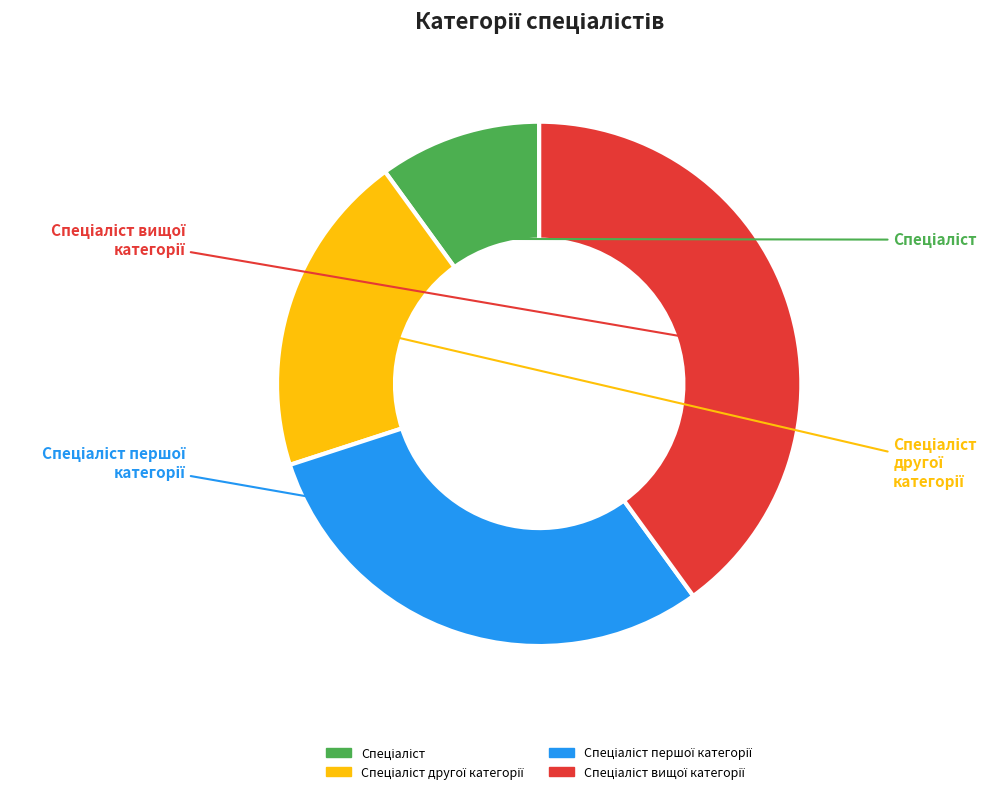

How many slices are in this pie chart?

4